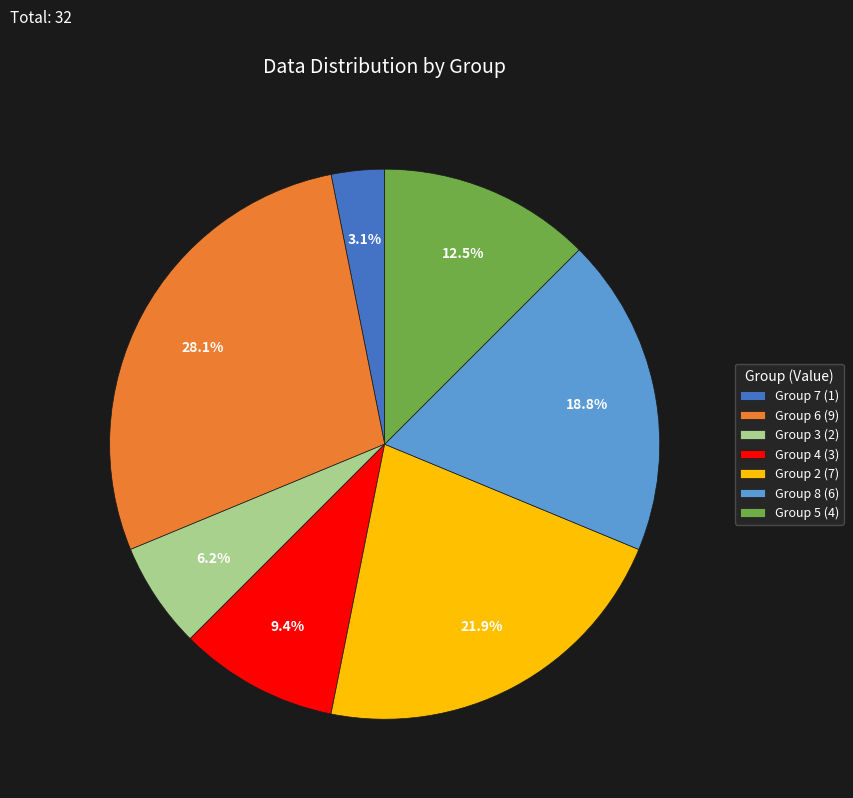

What is the smallest slice in the pie chart?

Group 7 (1)